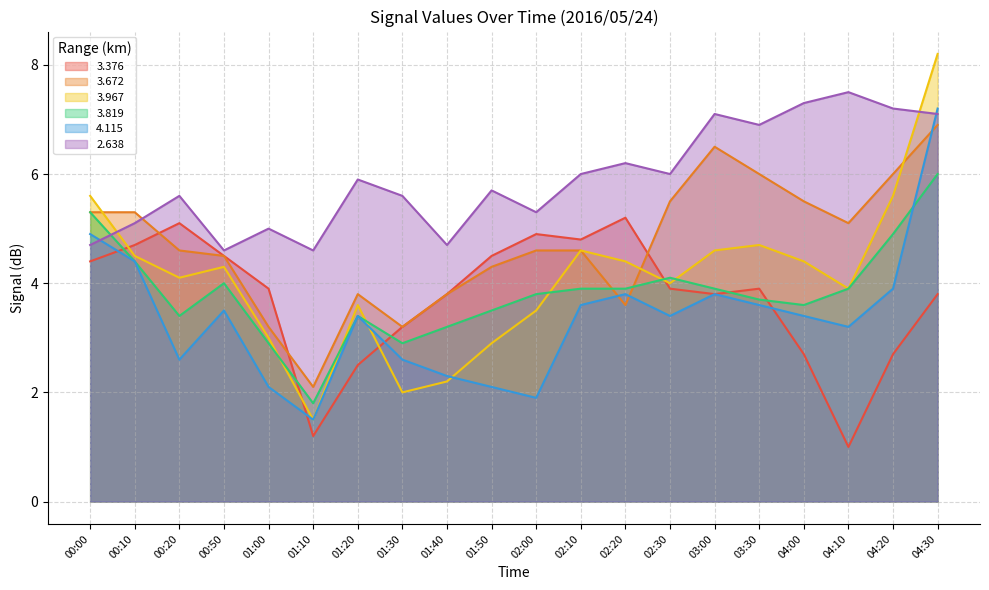

Does the chart display data point markers on the line(s)?

No